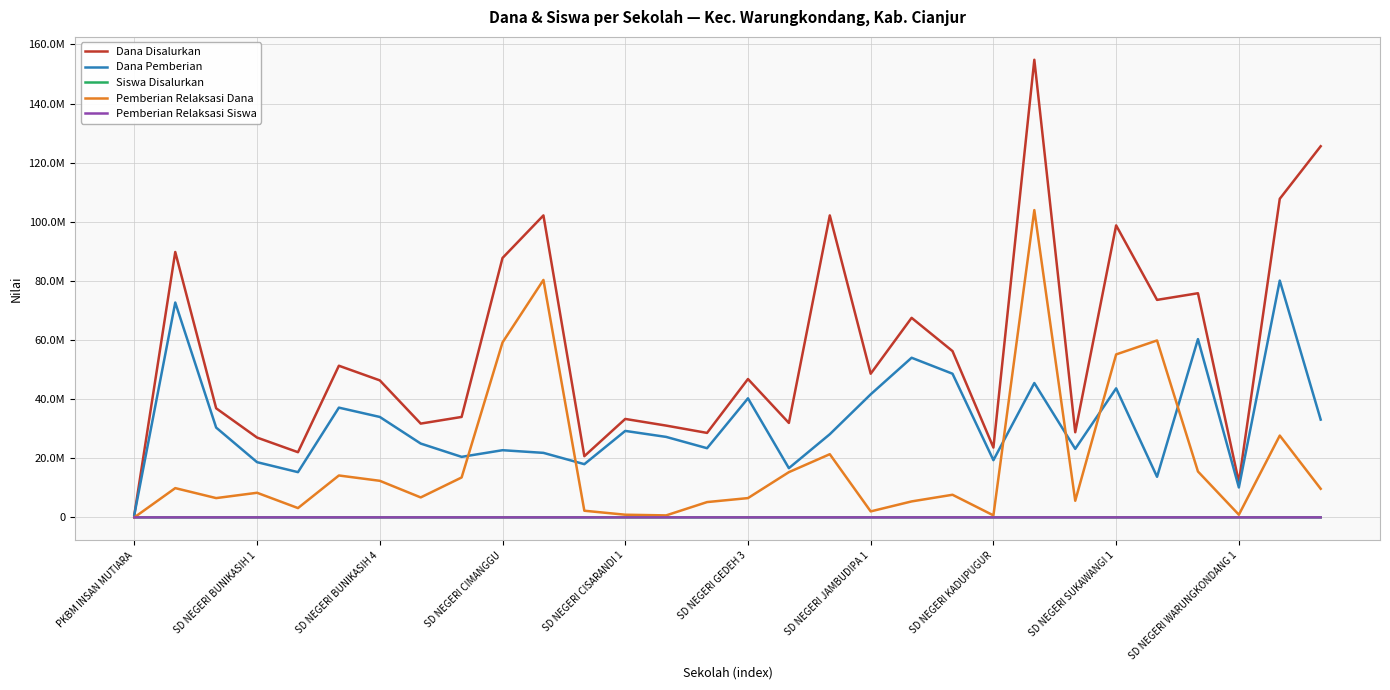

How many interior local valleys does the Siswa Disalurkan series have?

9